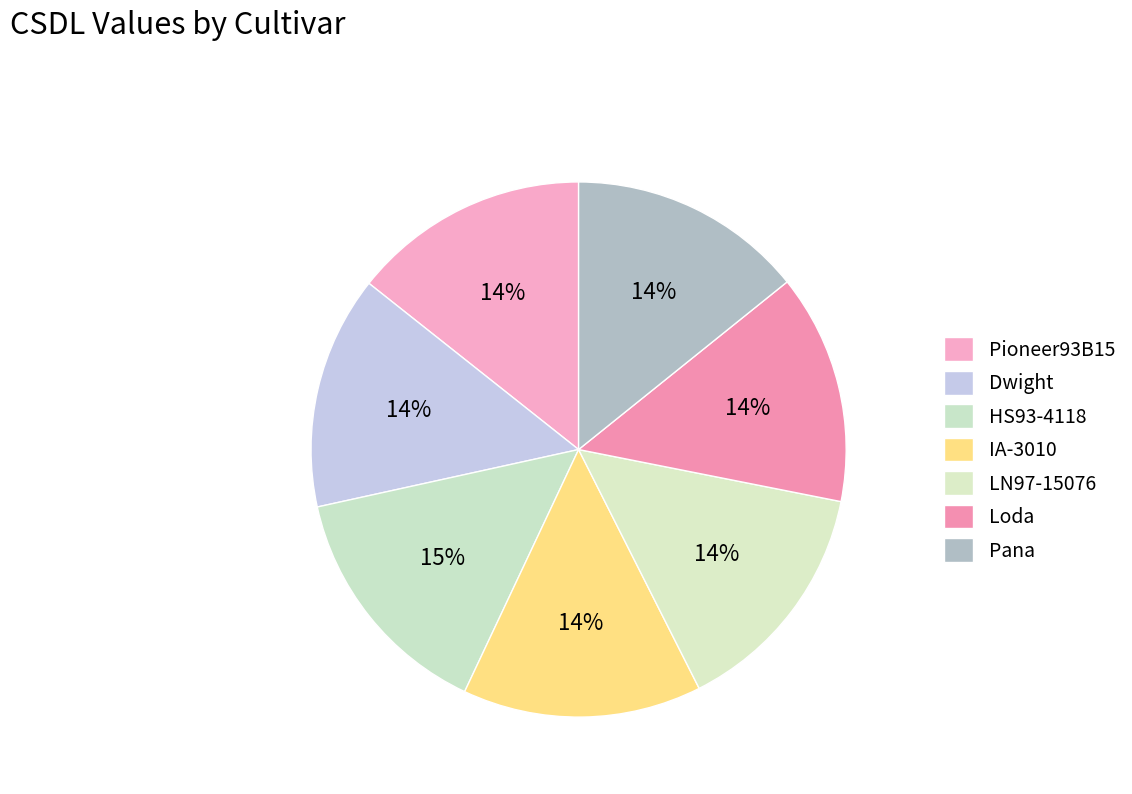

Does any single category account for the majority?

No